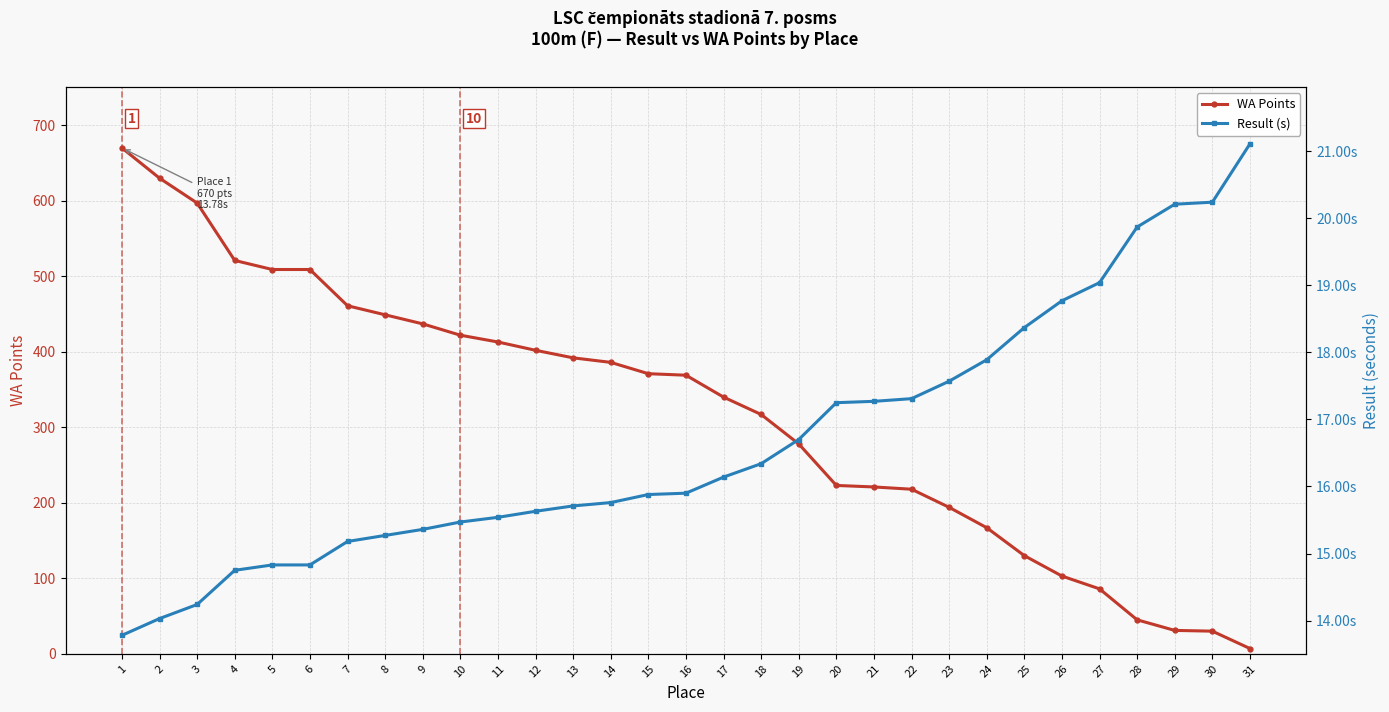

At how many categories does at least one series exceed 344?

16